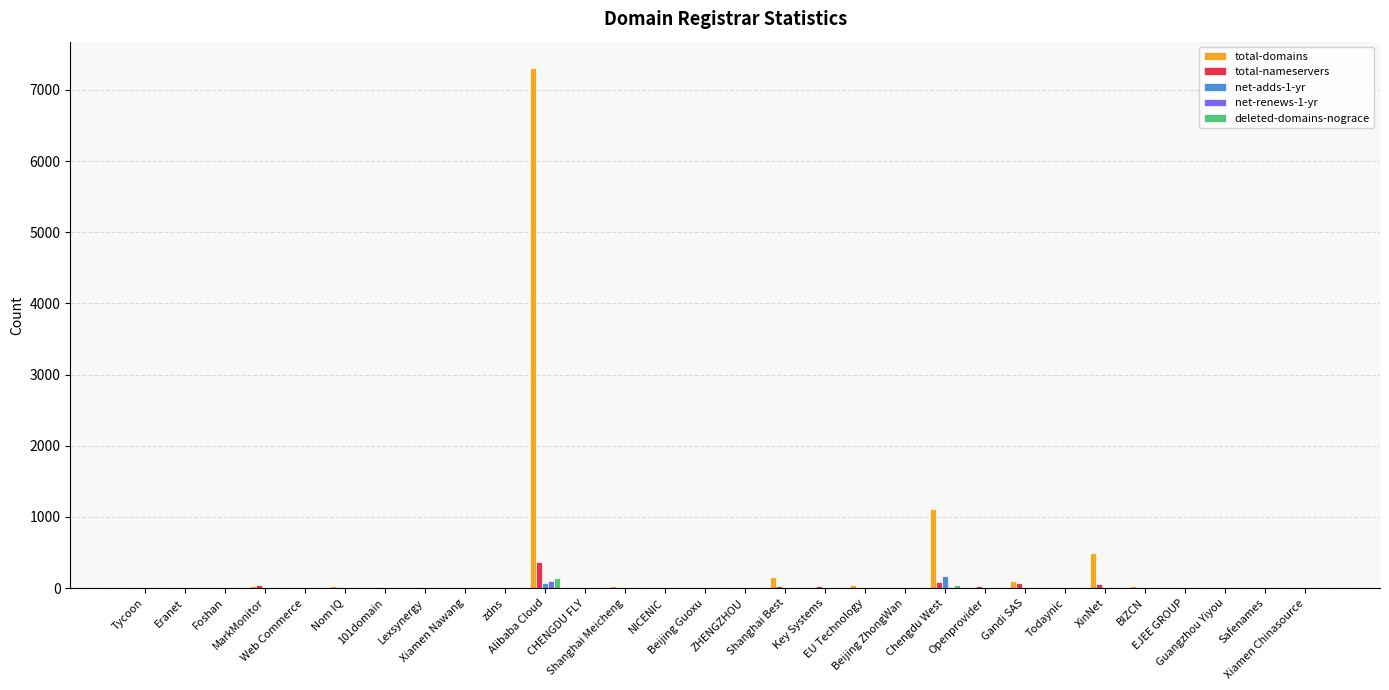

How many distinct data groups are displayed?

5